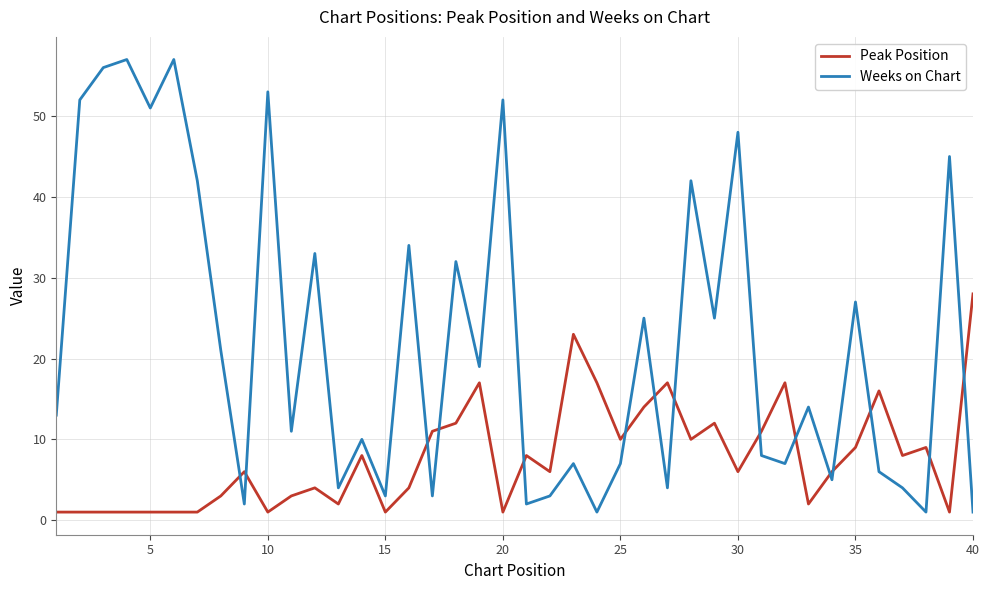

Does the chart have visible grid lines?

Yes